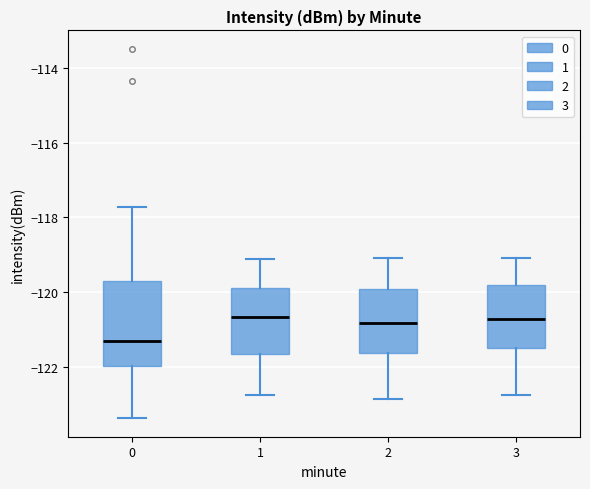

Reading left to right, transcribe this box plot: for each box, give where its median line is, the range the box spans, and where its two whiskers end, as read against the y-axis. The values are not printed on the chart, so give them approximately, as read against the axis.

0: median -121.4, box -122.0 to -119.8, whiskers -123.4 to -117.8
1: median -120.6, box -121.6 to -119.8, whiskers -122.8 to -119.2
2: median -120.8, box -121.6 to -120.0, whiskers -122.8 to -119.0
3: median -120.8, box -121.6 to -119.8, whiskers -122.8 to -119.0